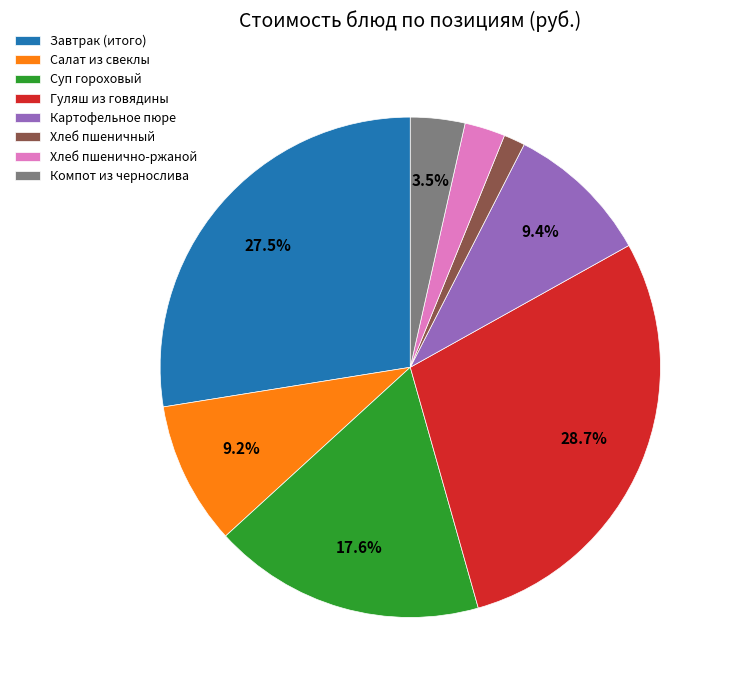

Which category has the smallest portion of the pie?

Хлеб пшеничный